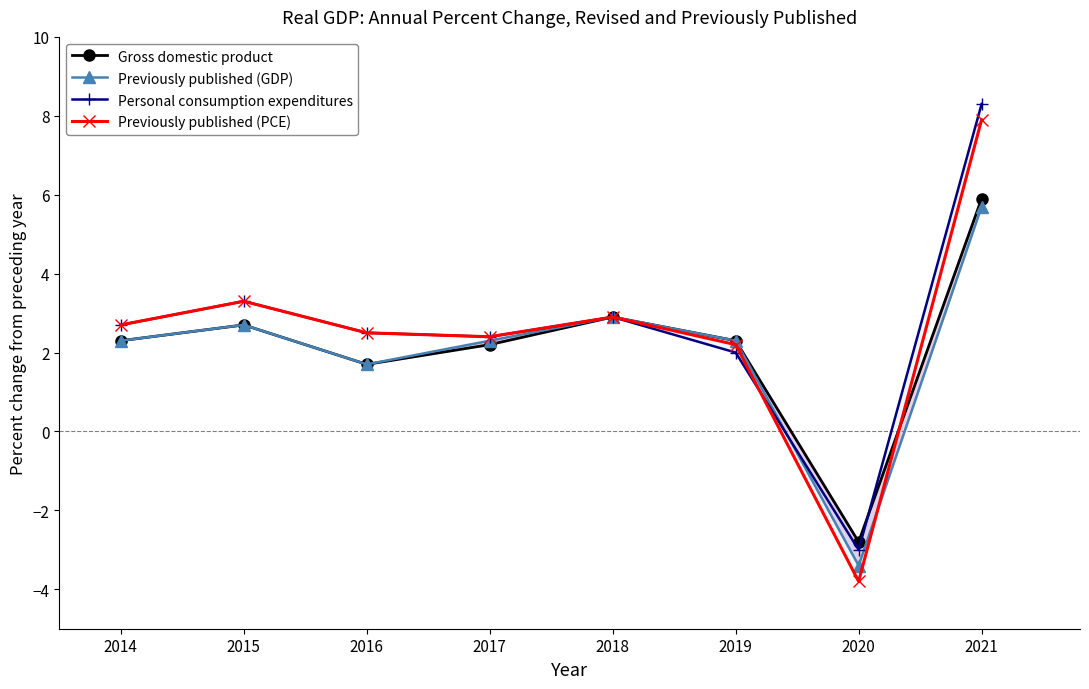

What is the minimum value shown in the chart?

-3.8